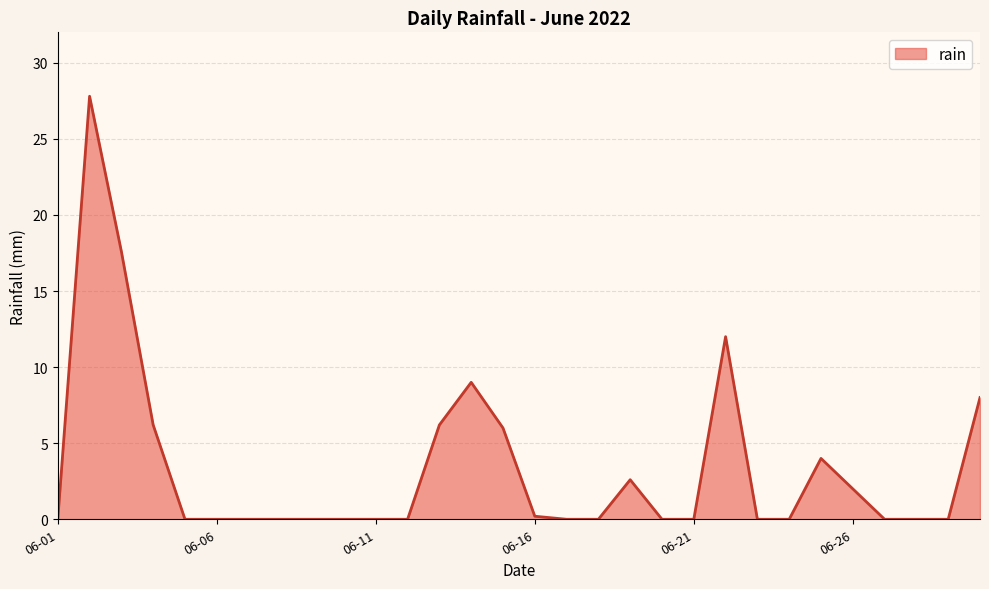

What is the sum of all values?

101.6